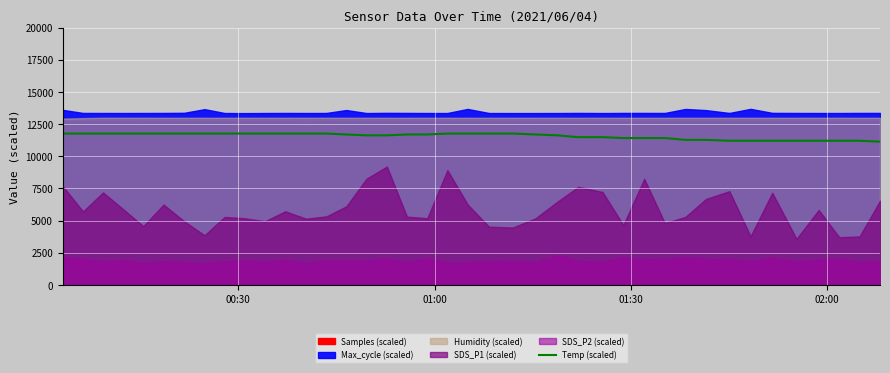

What is the approximate value at 00:30?

11760.0